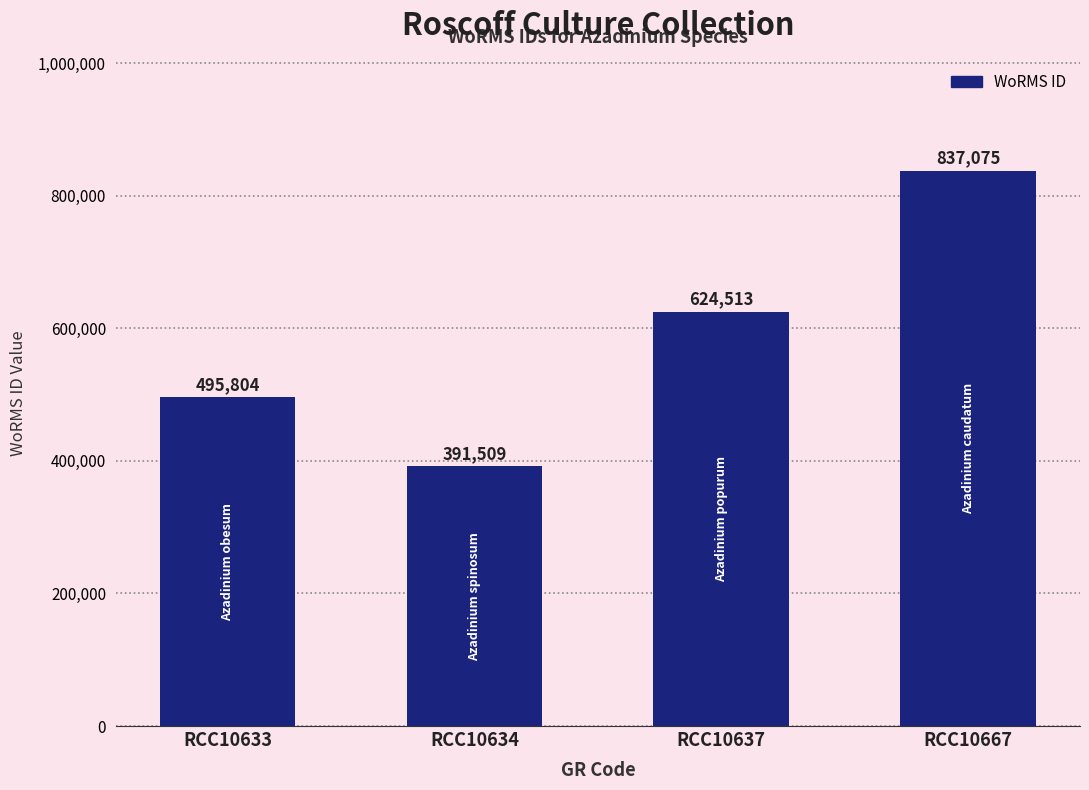

Which category has the lowest value across all series?

RCC10634